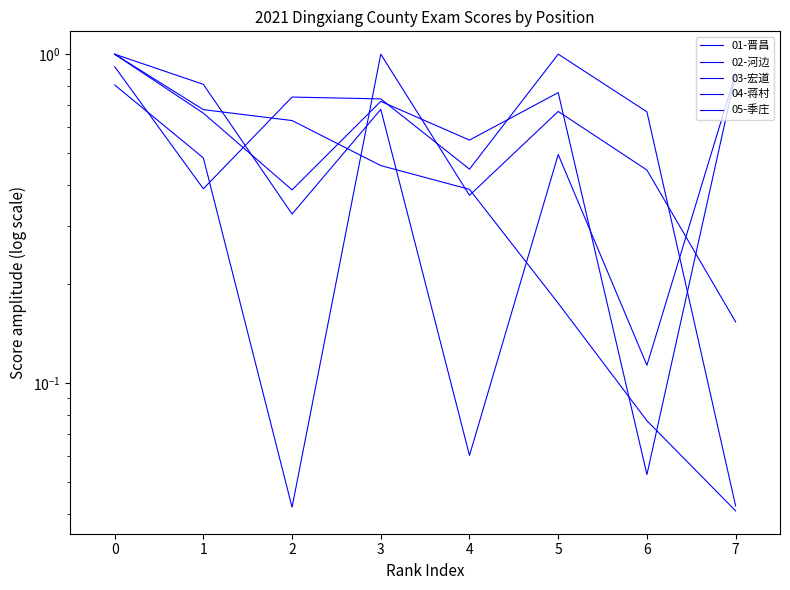

The value of 01-晋昌 at 0 is 1.6. True or false?

False